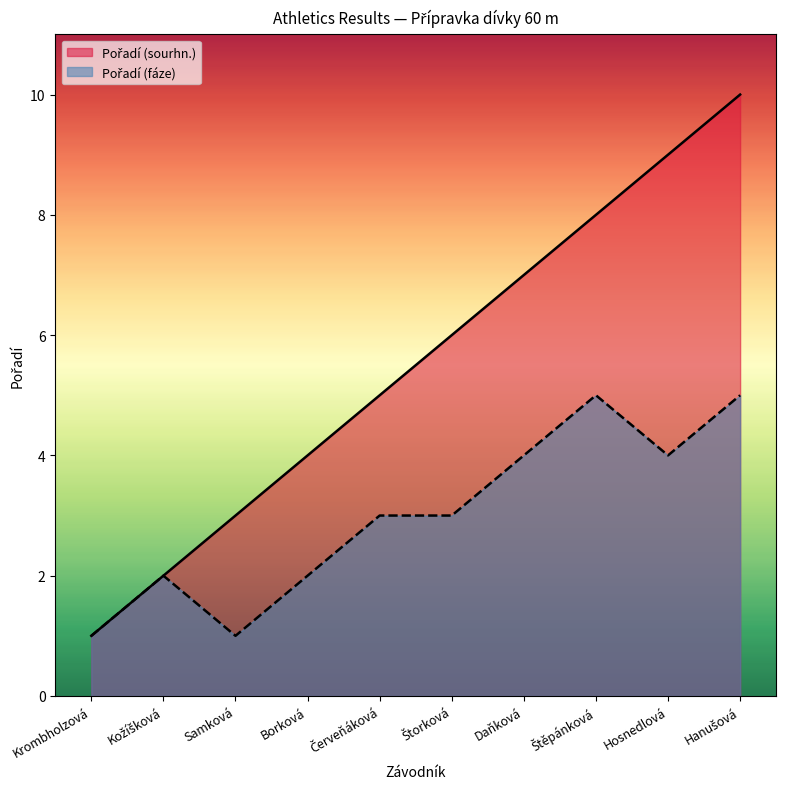

How many data points in Pořadí (fáze) are less than 3?

4